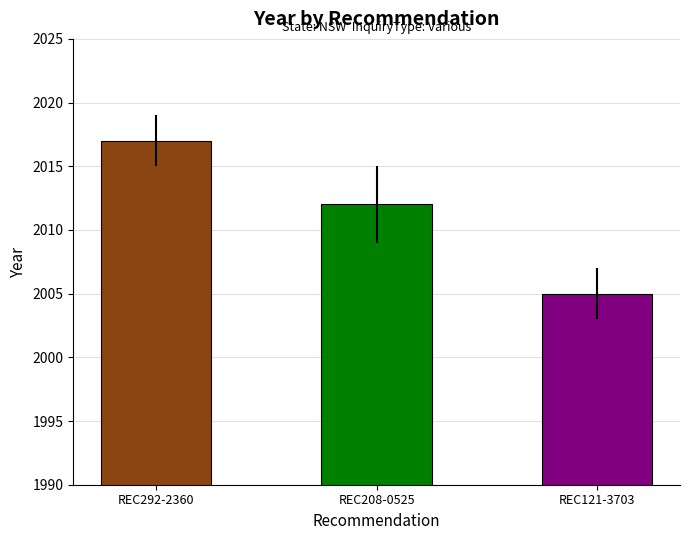

Between REC121-3703 and REC208-0525, which is larger?

REC208-0525